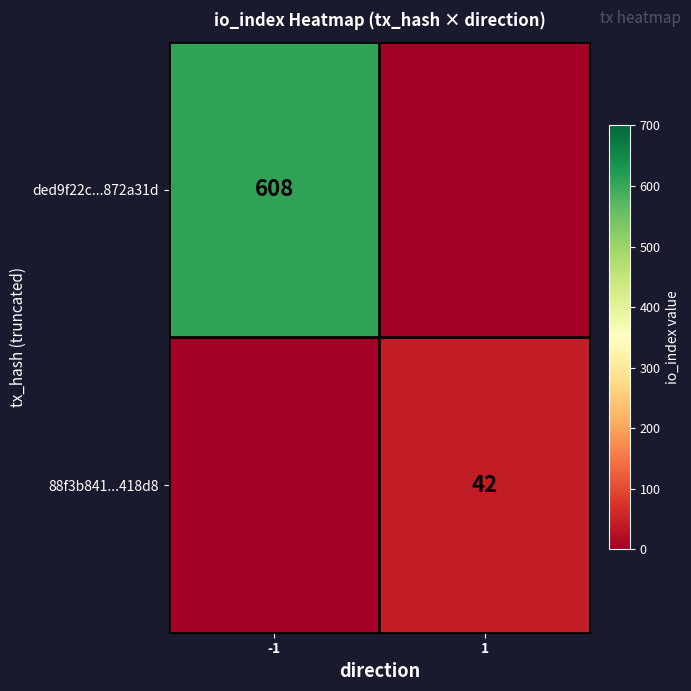

Is it true that ded9f22c...872a31d equals 608 at -1?

True